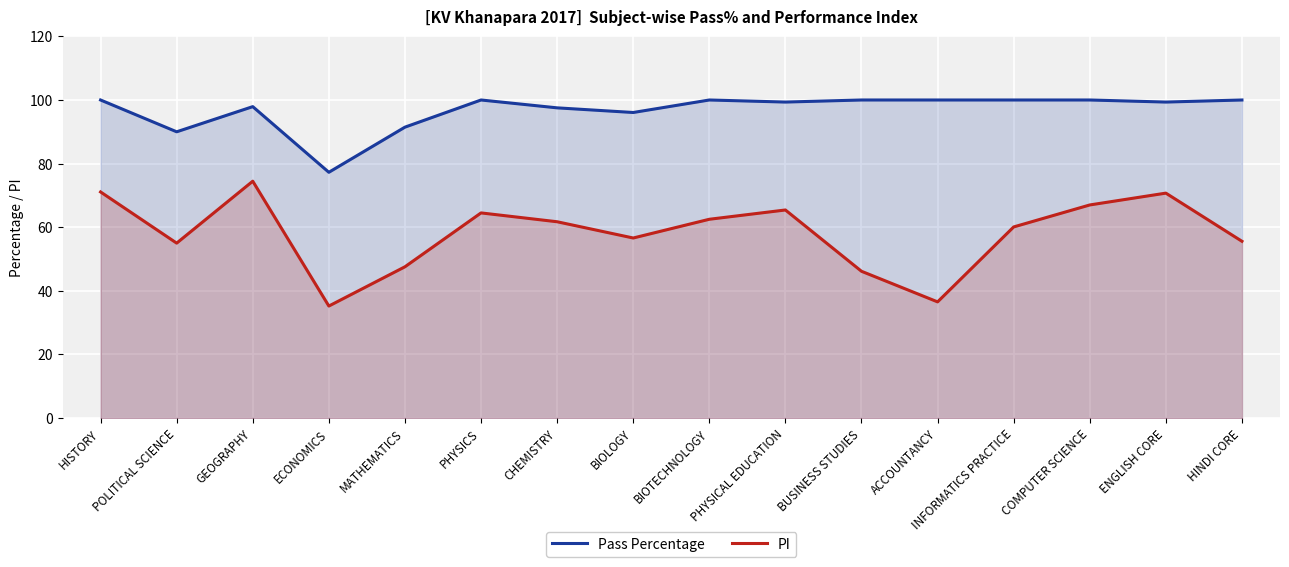

Which category has the lowest value across all series?

ECONOMICS